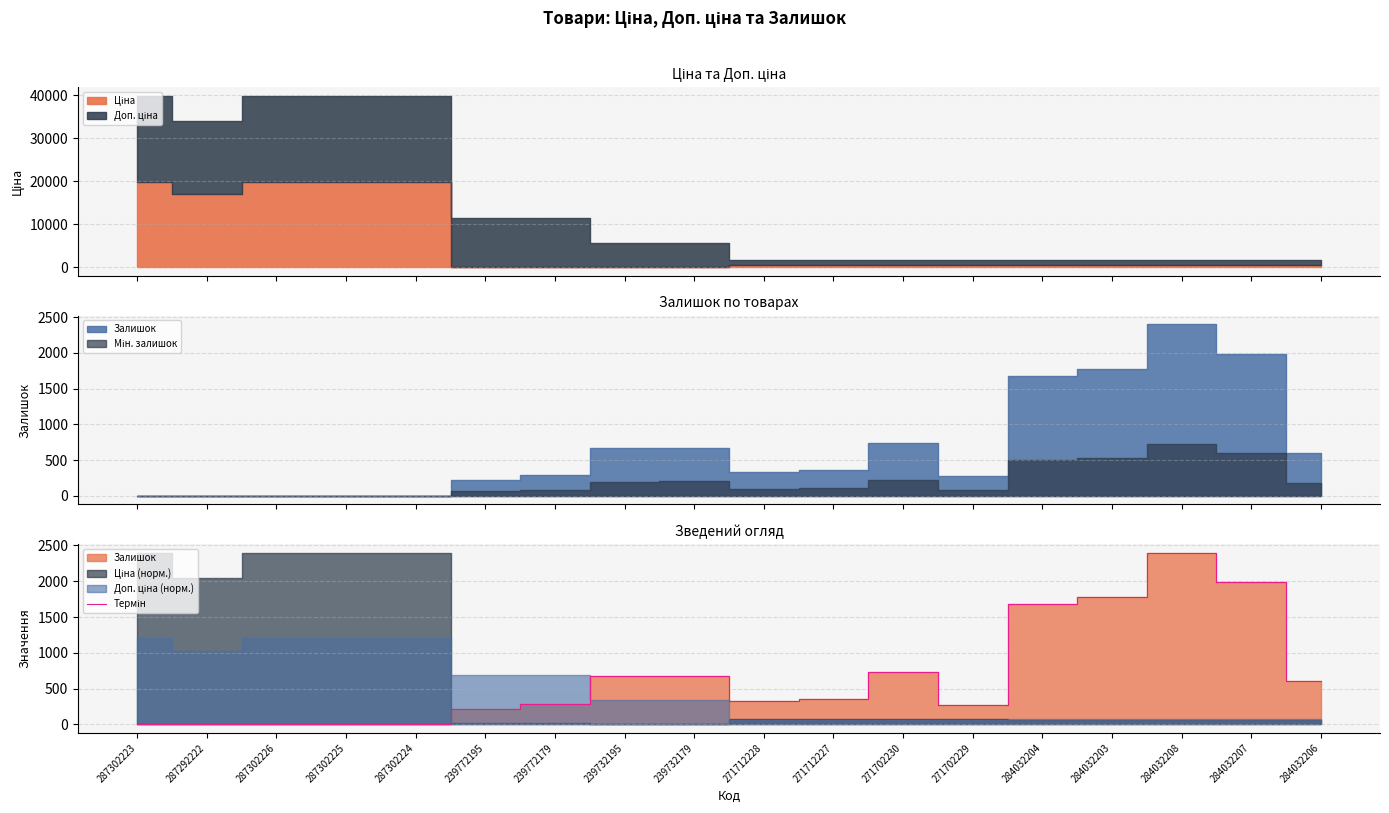

At which category does the data reach its first local peak?

287302225